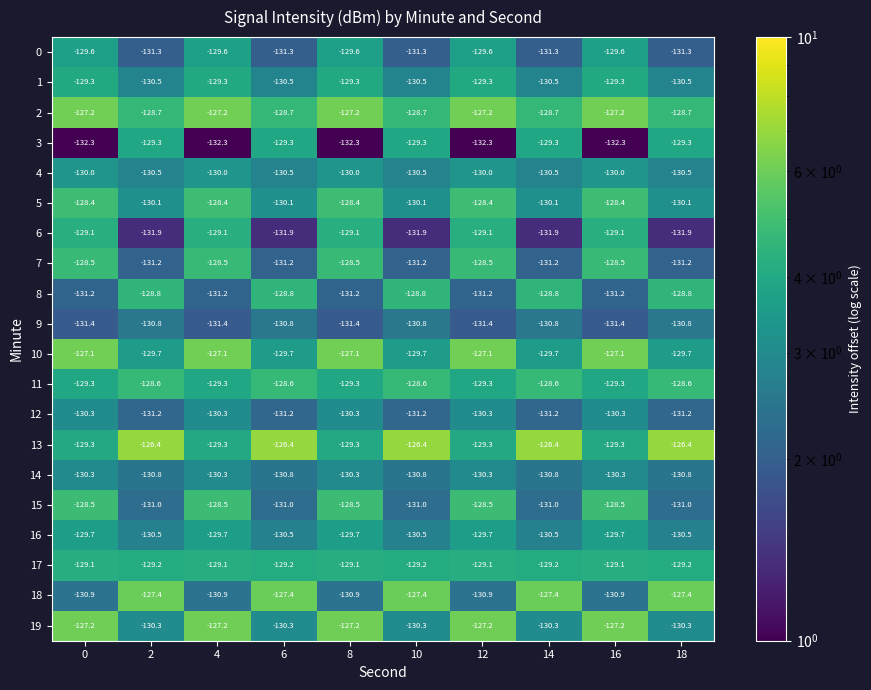

What is the difference between the highest and lowest values at 0?

5.2